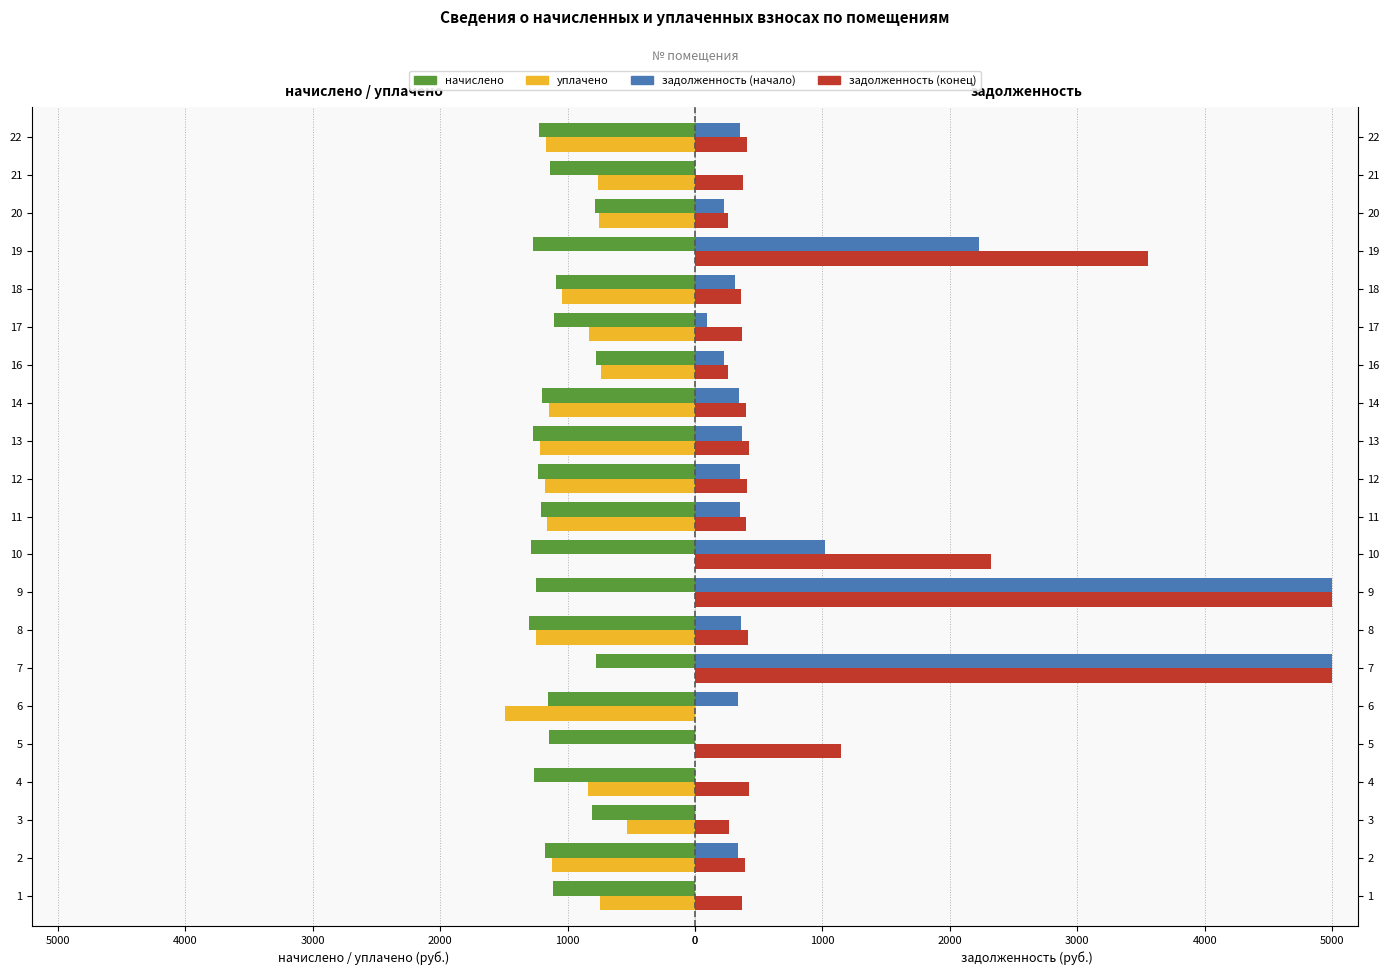

What is the difference between the highest and lowest values at 12?

874.9